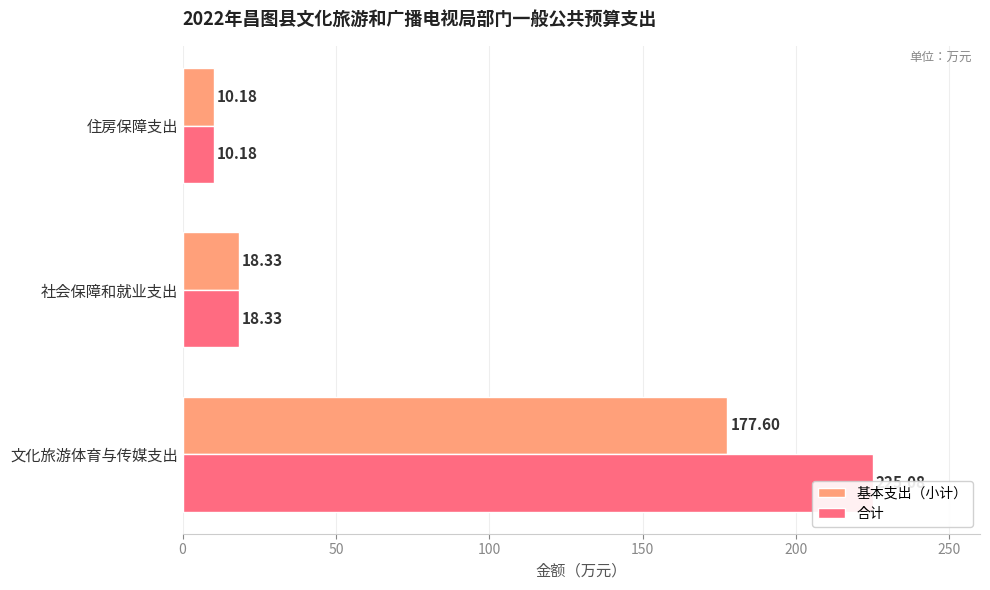

Is it true that 合计 equals 314.7 at 文化旅游体育与传媒支出?

False